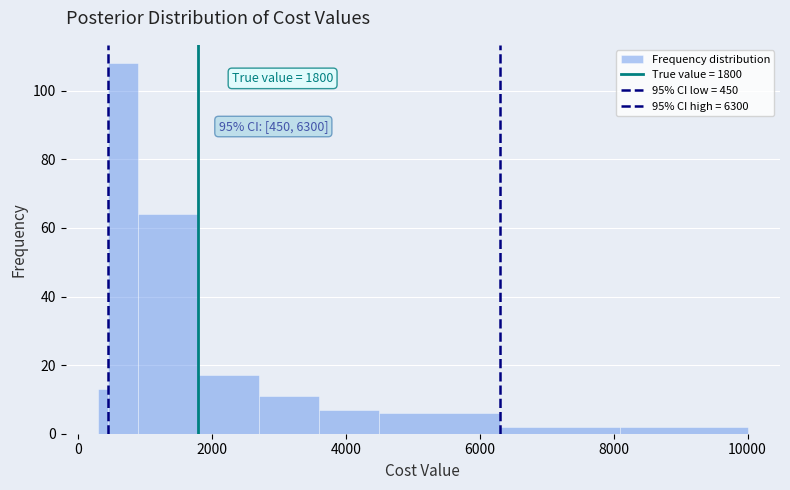

Read against the x-axis, roughly where is the centre of the tallest bar?

600